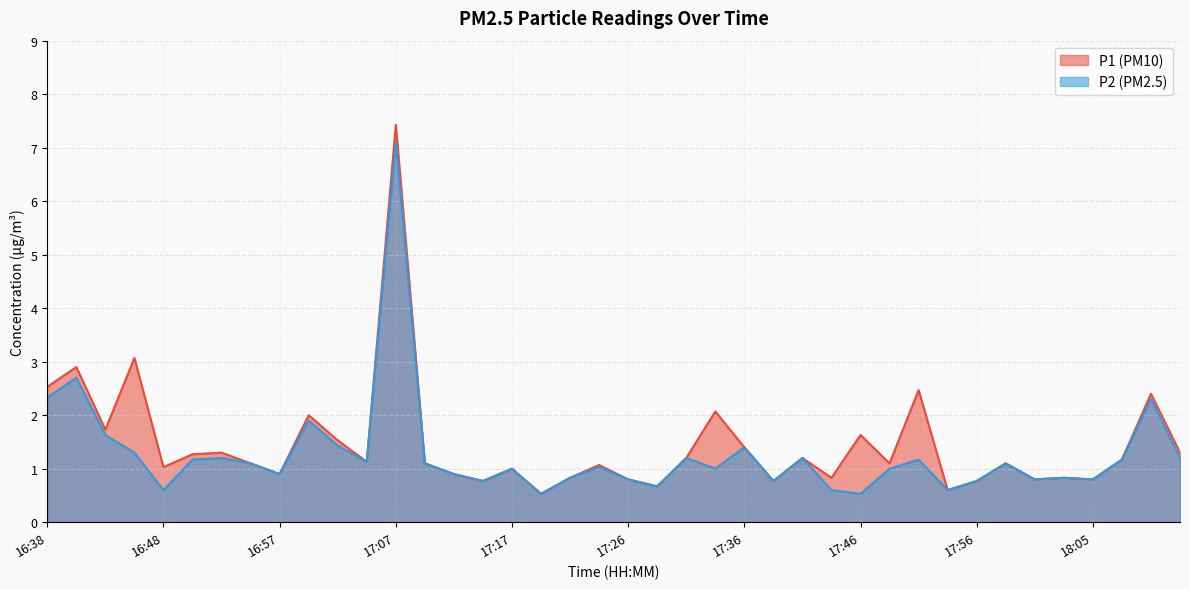

Which series has the largest total across all categories?

P1